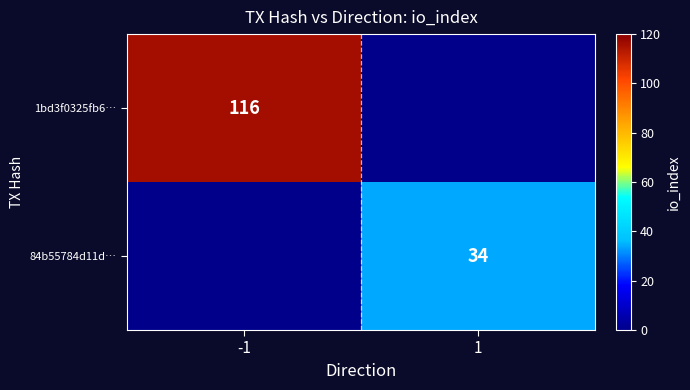

Is it true that 84b55784d11d… equals 22 at 1?

False